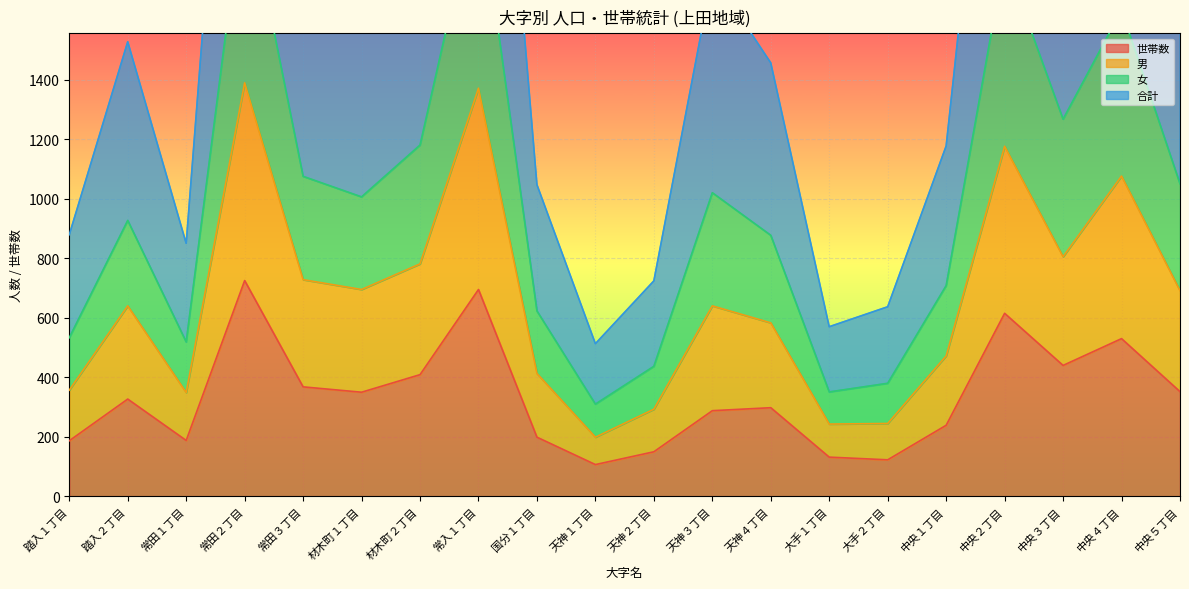

What is the difference between the highest and lowest values at 大手２丁目?

514